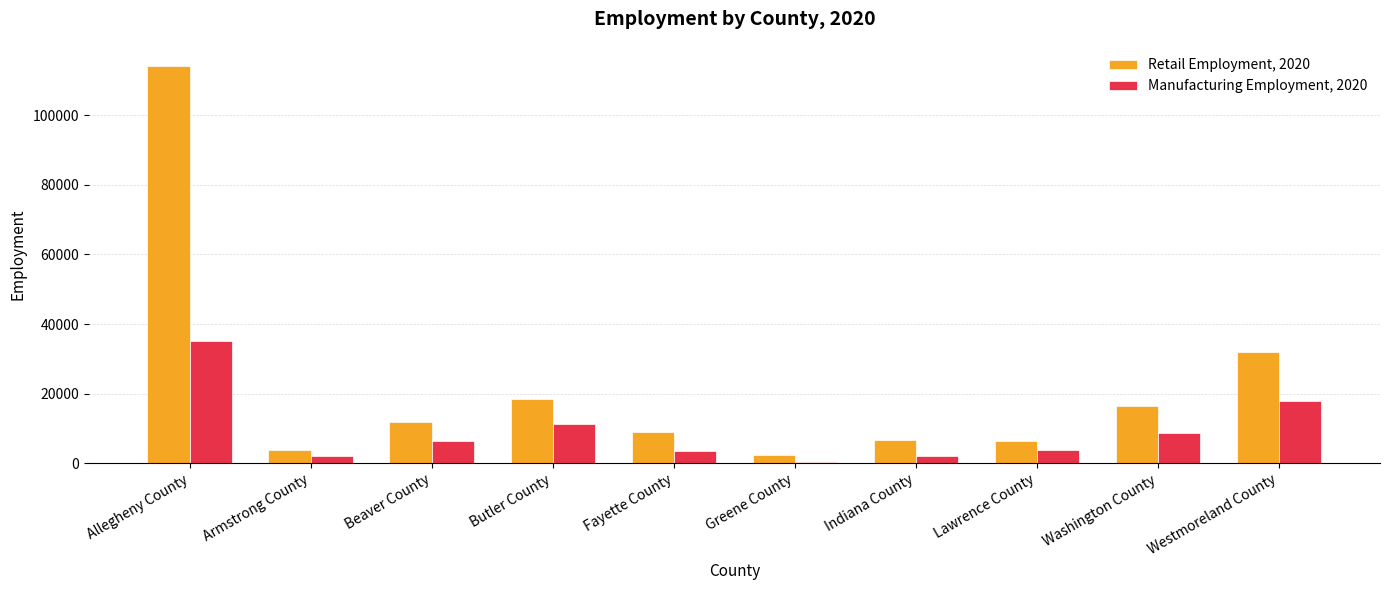

What is the difference between the Manufacturing Employment, 2020 values at Beaver County and Westmoreland County?

11412